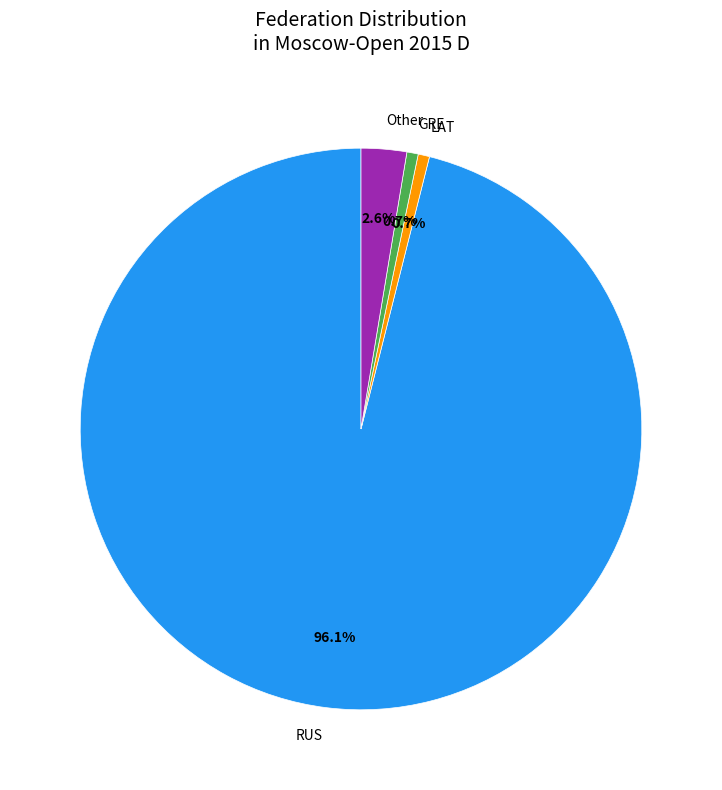

Do Other and GRE together represent more than half of the pie?

No